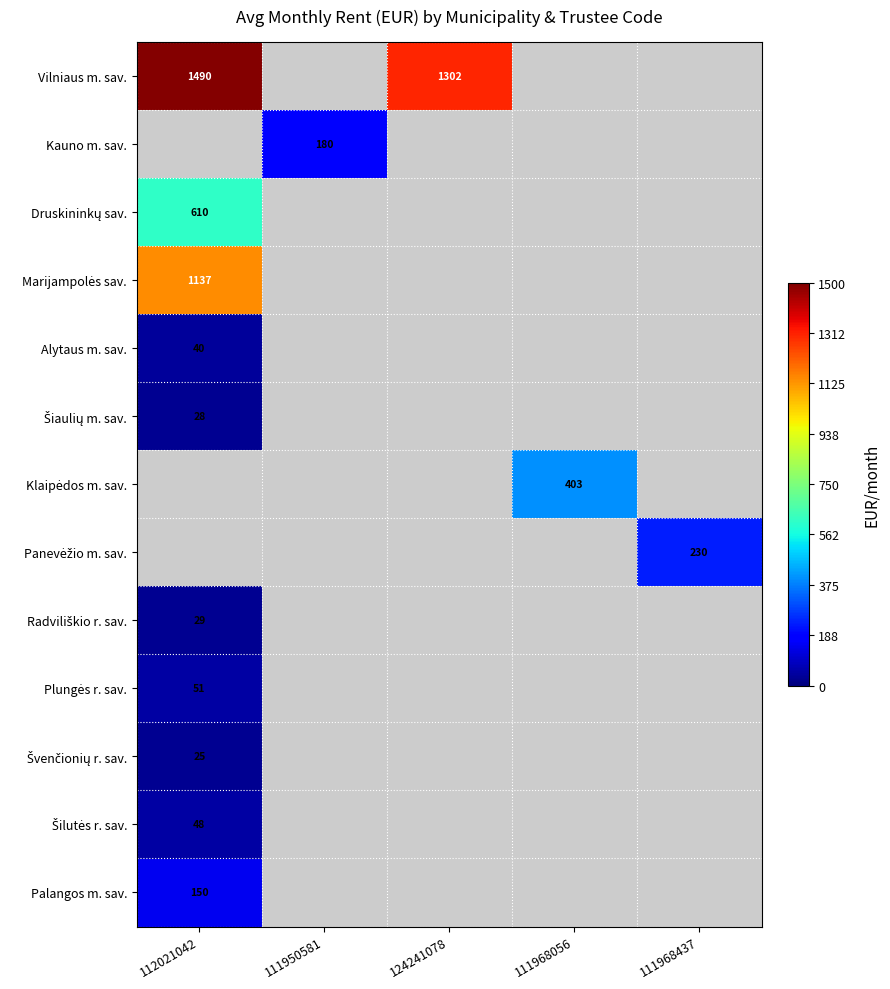

What is the greatest value displayed?

1490.0